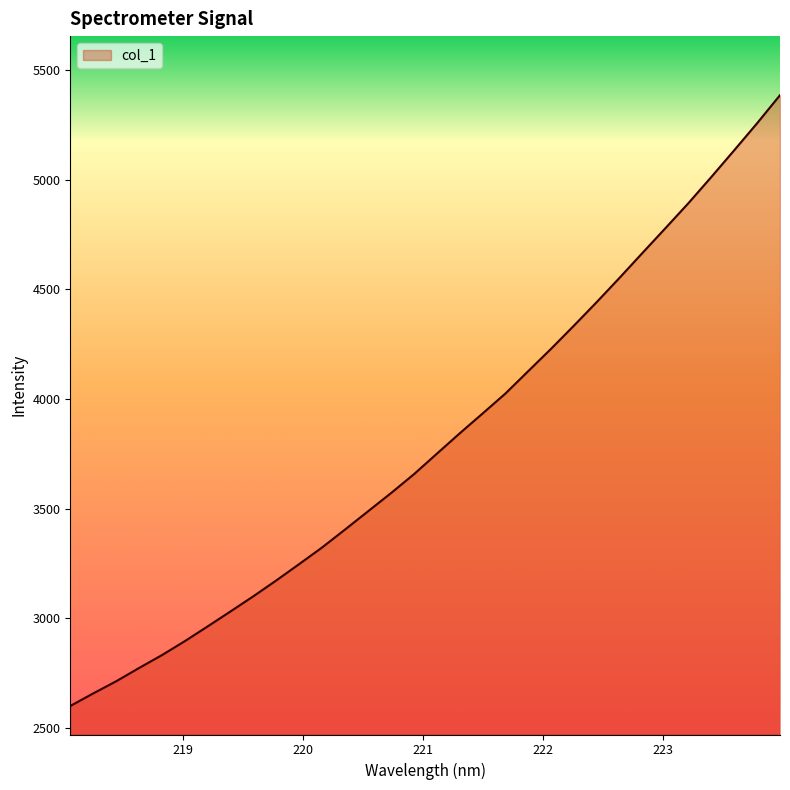

What is the smallest value displayed?

2600.4